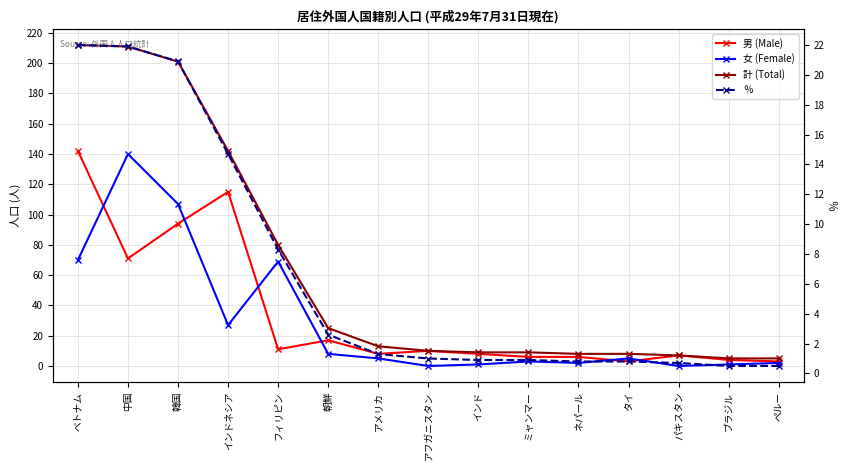

What is the approximate value of 女 (Female) at フィリピン?

69.0